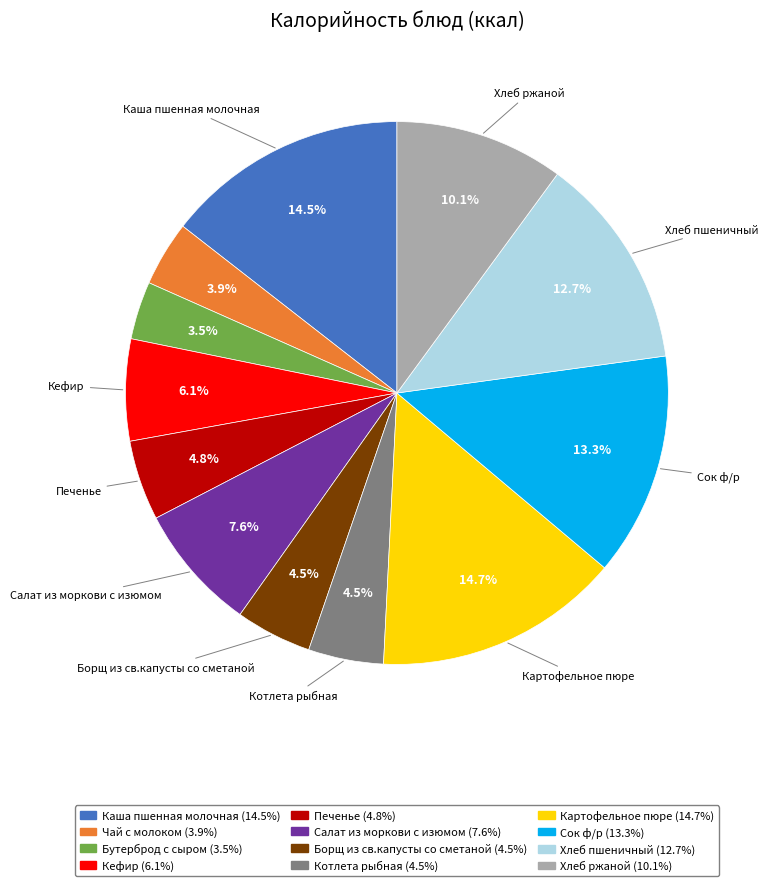

Approximately how many times larger is the value at Бутерброд с сыром compared to Печенье?

0.7